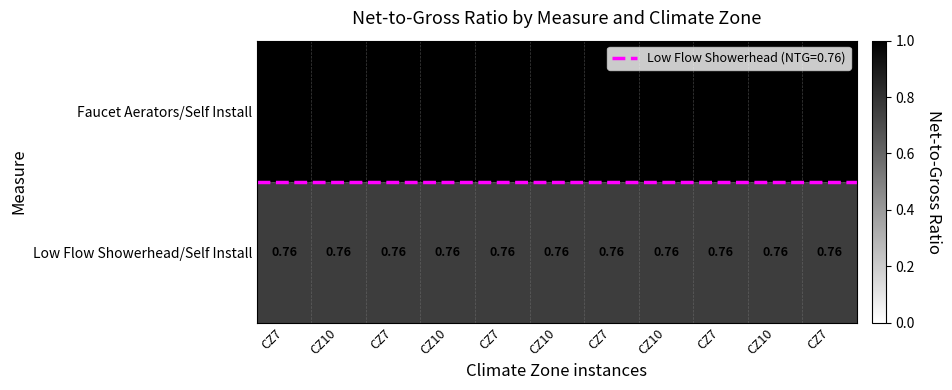

How many distinct data groups are displayed?

2